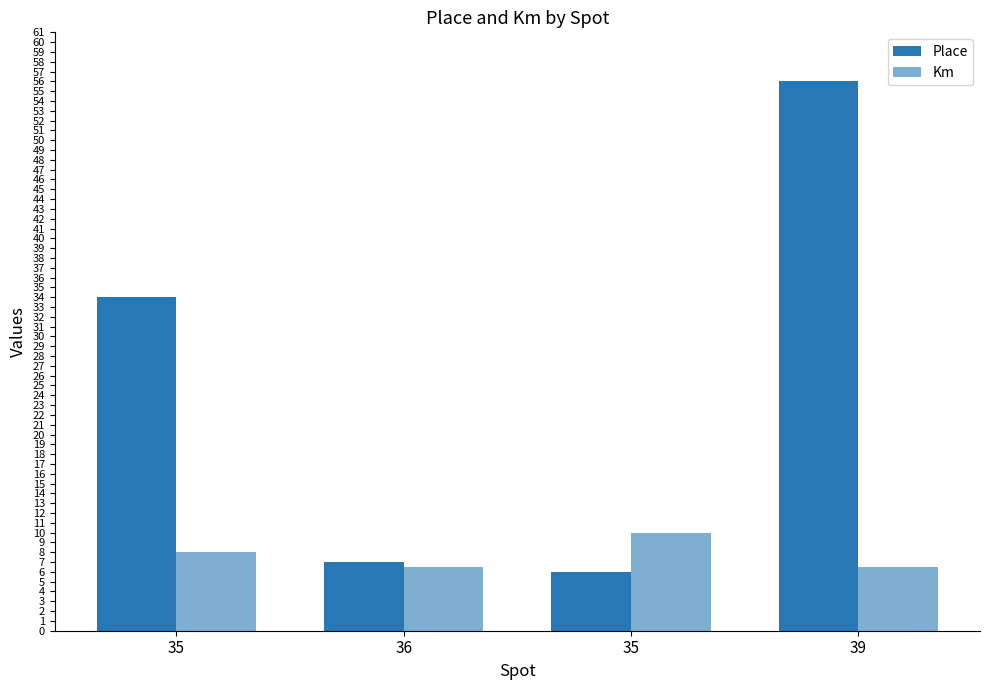

What is the difference between the highest and lowest values at 39?

49.5